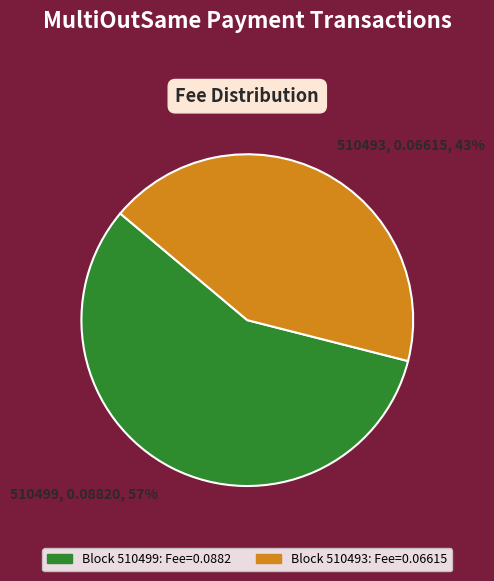

To the nearest percent, what is the average slice percentage?

50%